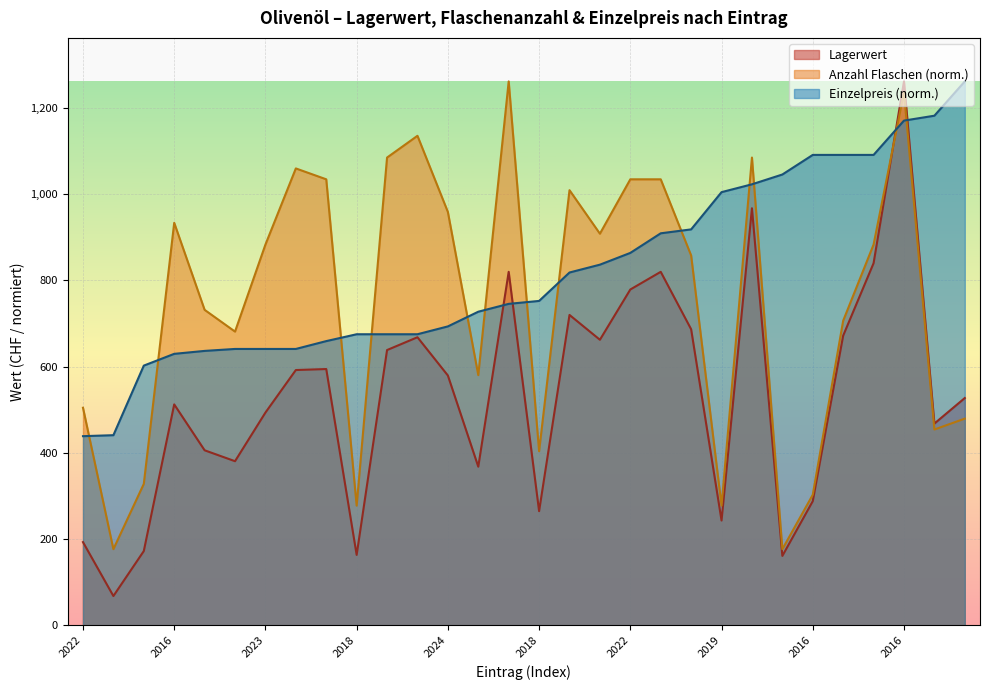

How many values in the Anzahl Flaschen series are below 883?

15